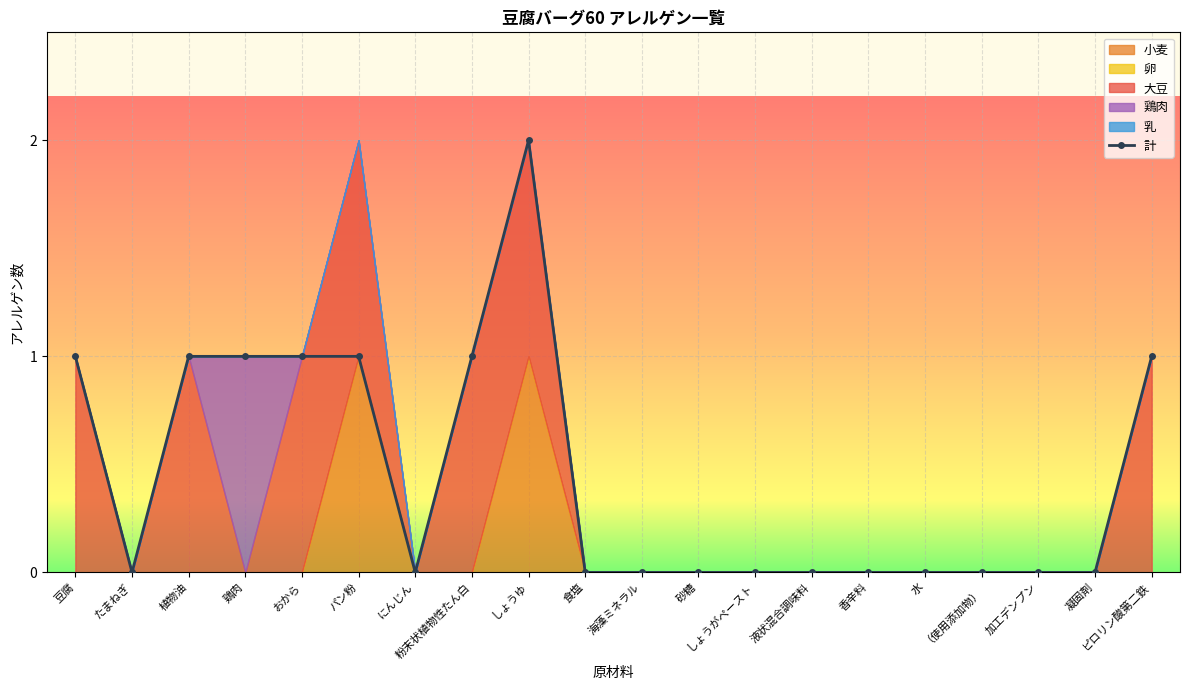

Count the values in the range 0 to 1.

19